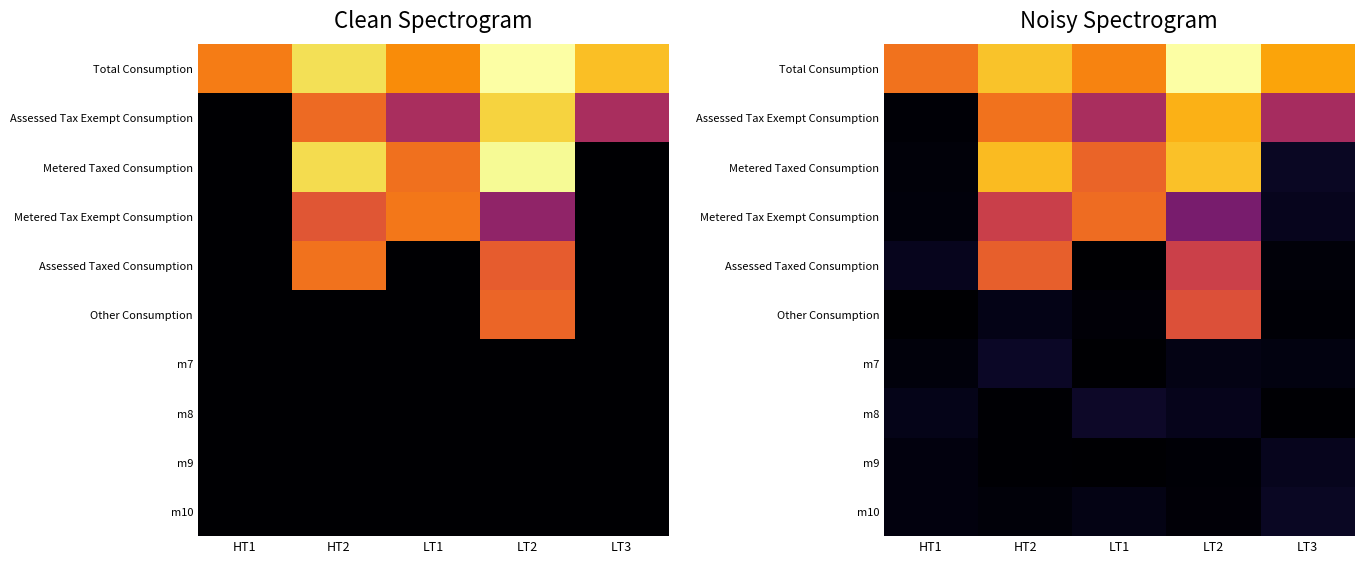

Is it true that Metered Tax Exempt Consumption equals 13.1 at HT2?

False